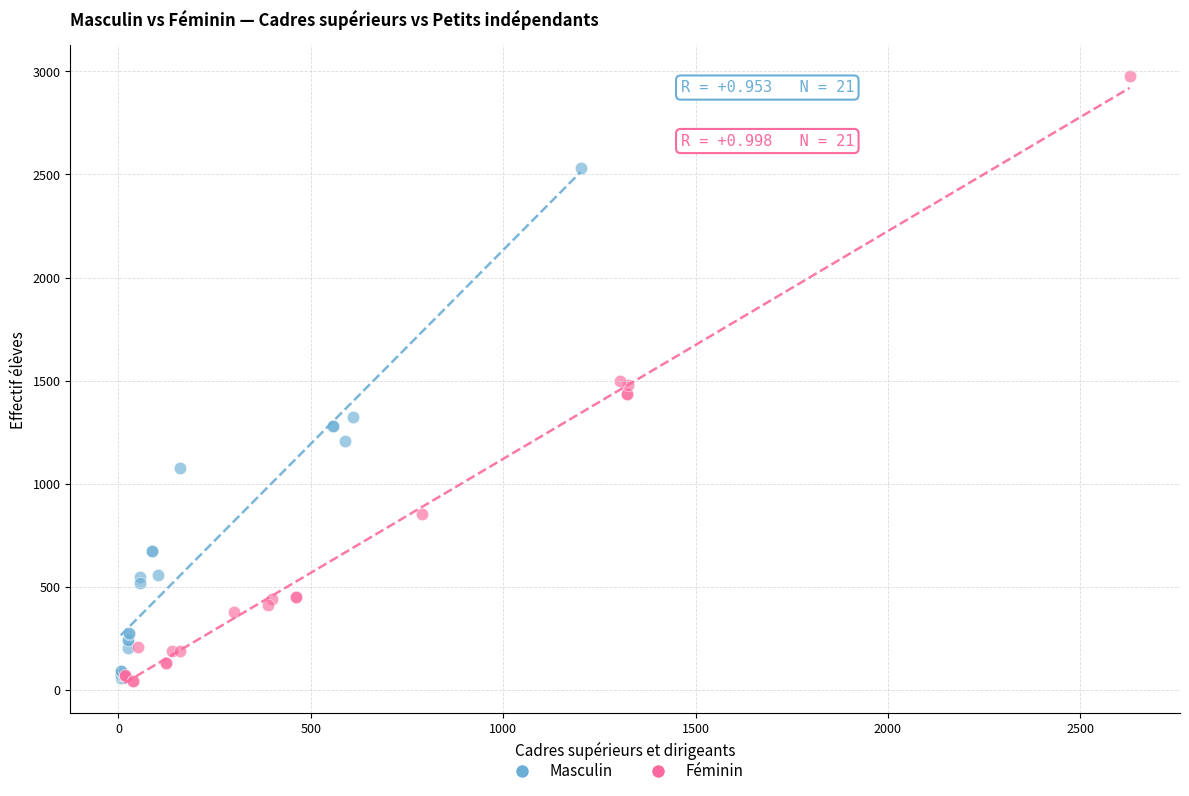

Which series contains the highest Y value?

Féminin